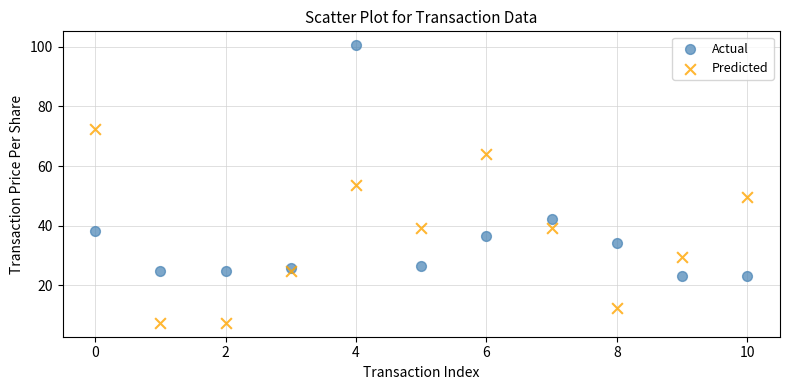

In the Actual series, what Y value is closest to 61?

42.3